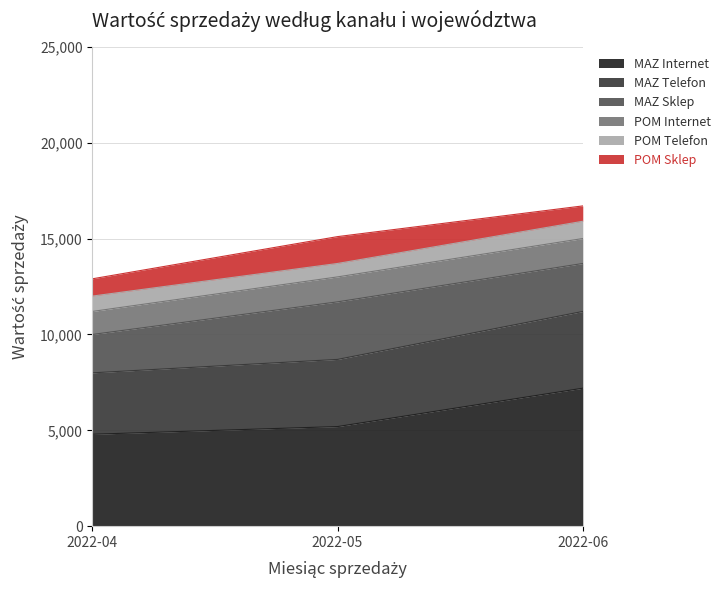

What is the difference between the MAZ Internet values at 2022-04 and 2022-05?

400